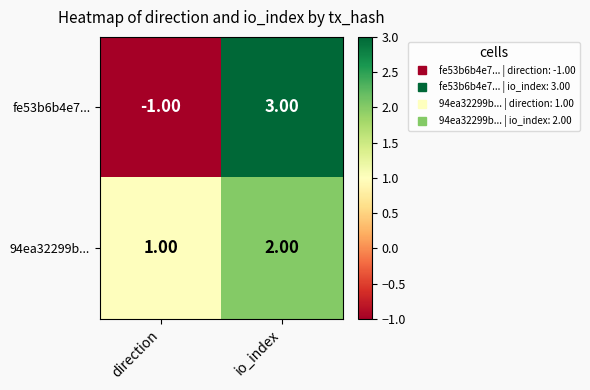

At which label is 94ea32299b... closest to 1?

direction